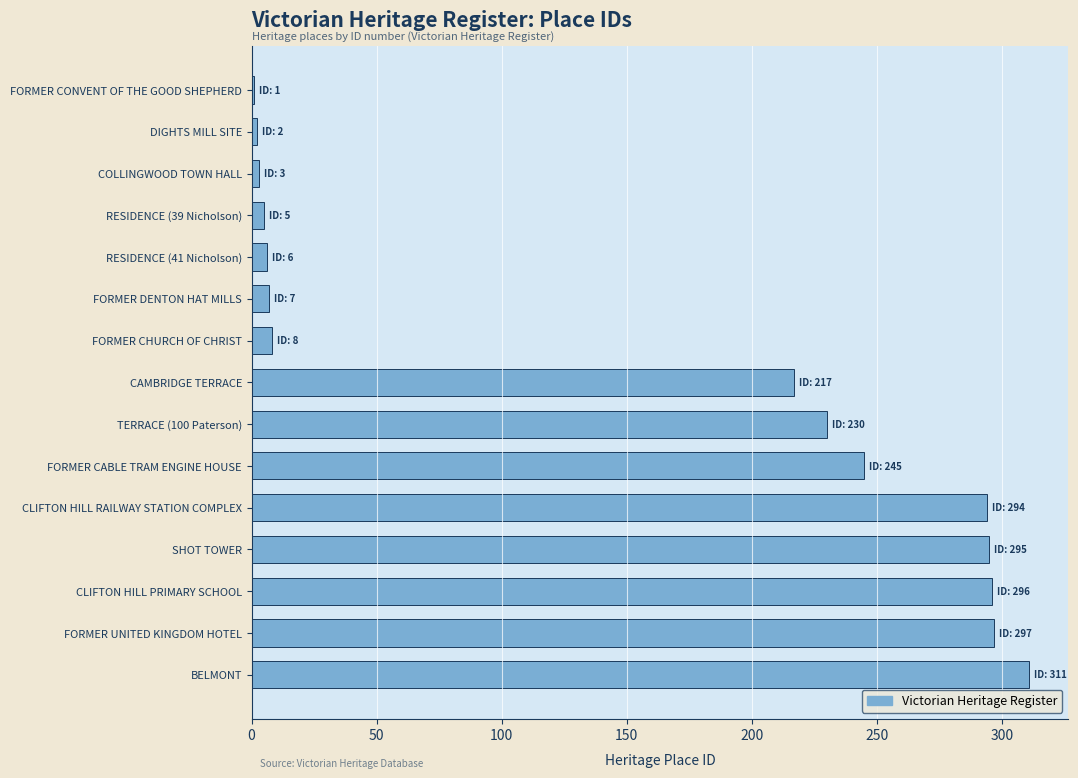

What is the greatest value displayed?

311